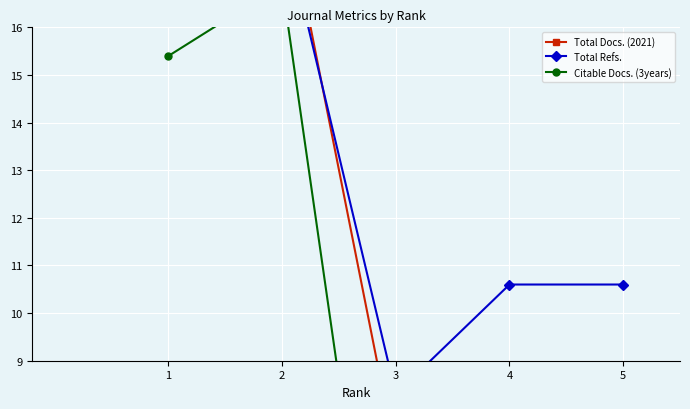

List the labels in order of Citable Docs. (3years) value, smallest first.

4, 5, 3, 1, 2